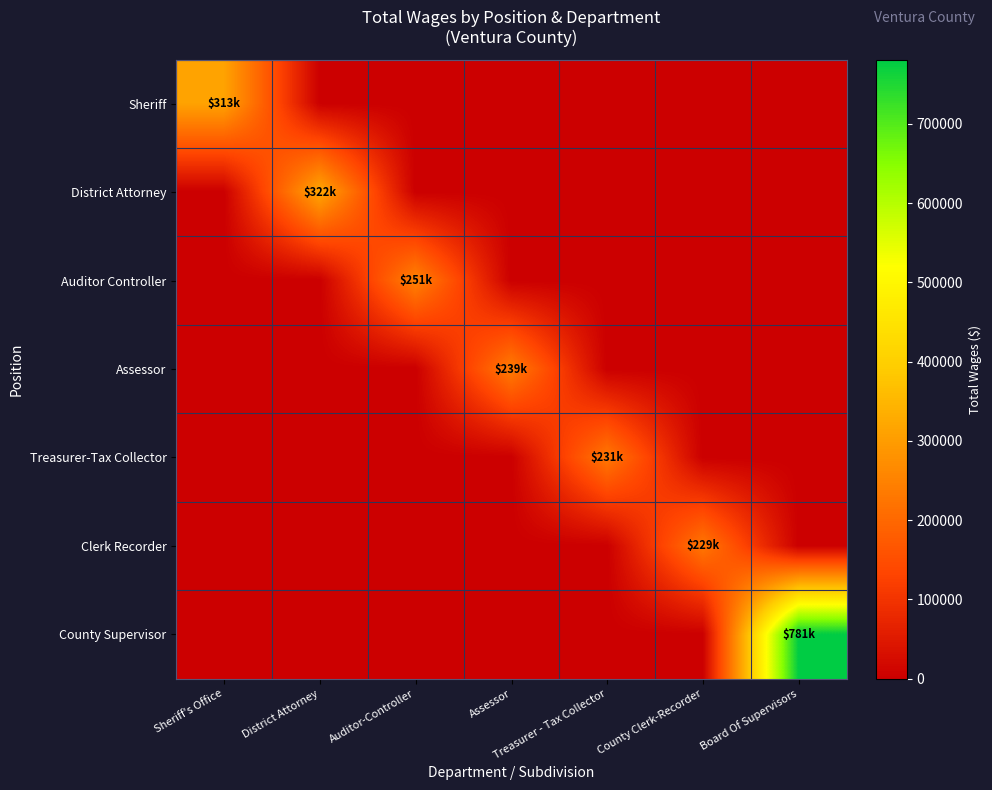

Between District Attorney and Assessor, which series saw the biggest shift?

District Attorney